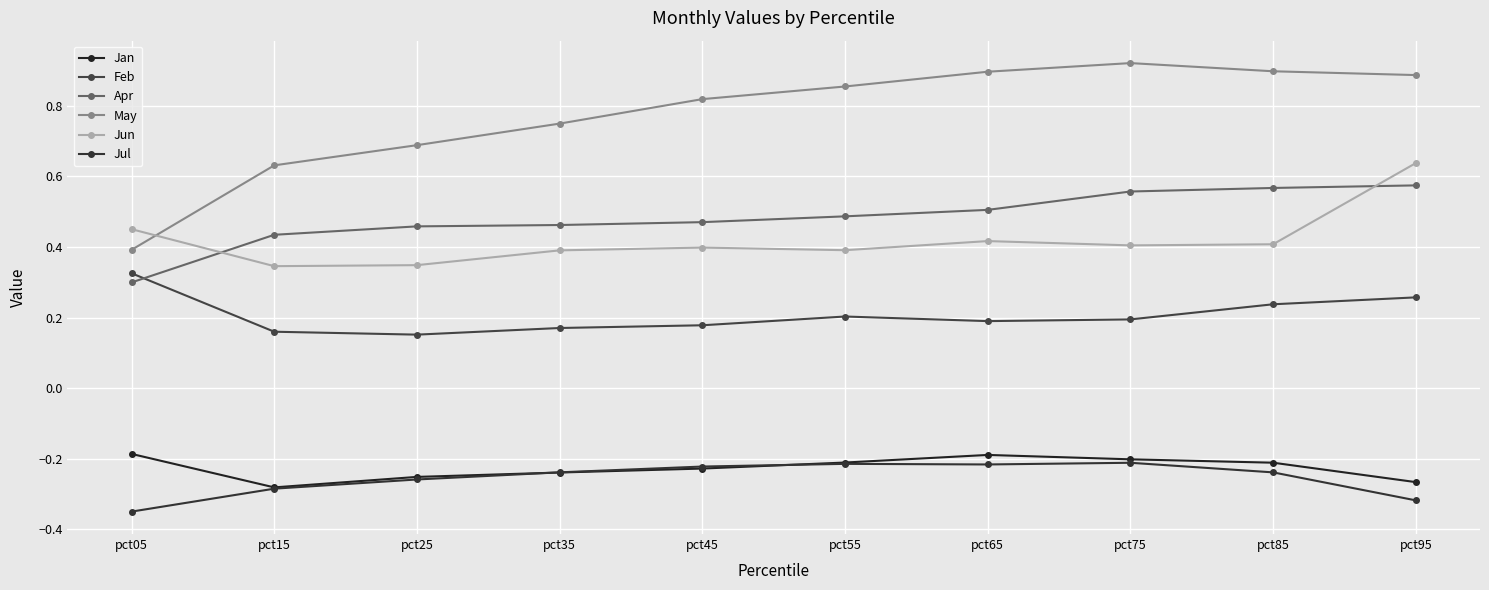

What are all the series names shown in the legend?

Jan, Feb, Apr, May, Jun, Jul